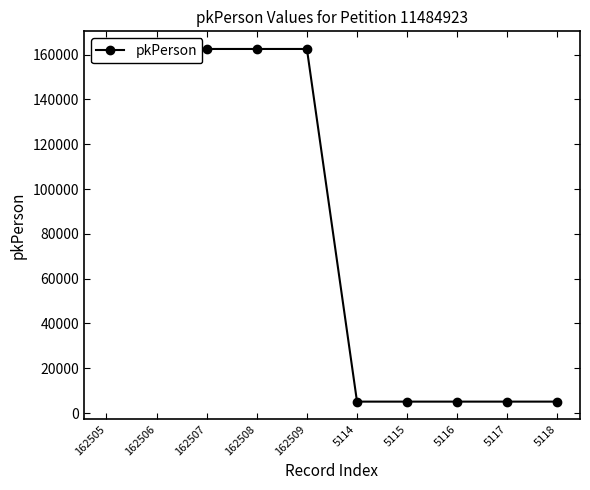

True or false: there are more than 0 points higher than both neighbors.

True